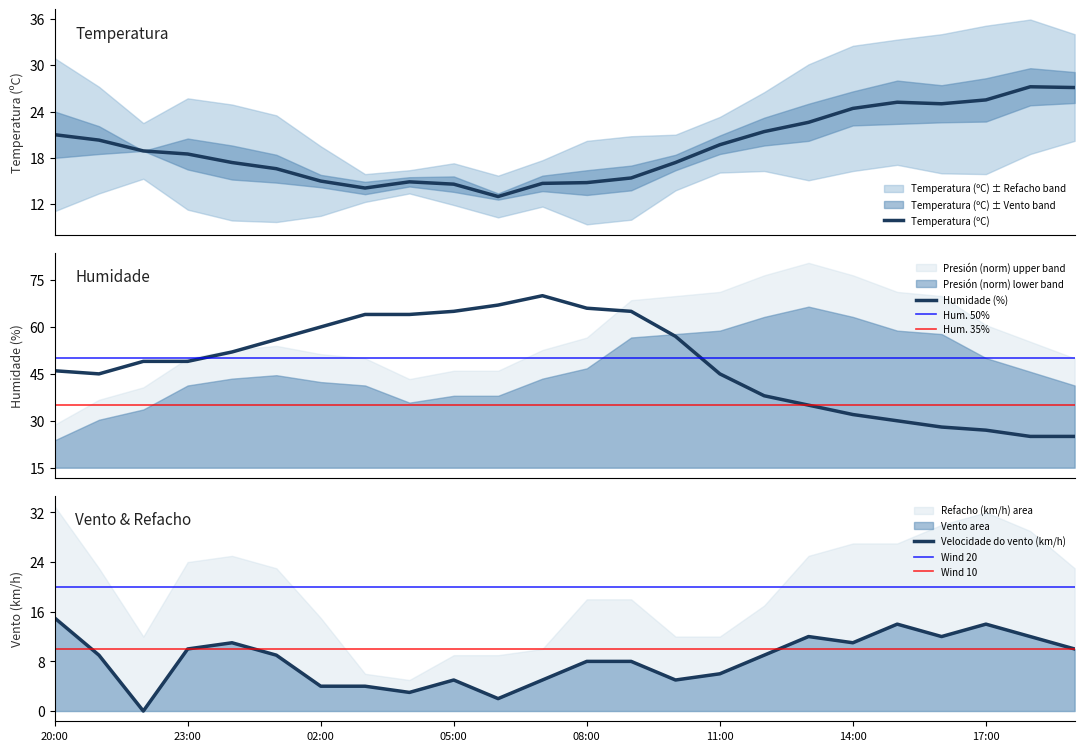

Is it true that Velocidade do vento (km/h) equals 10.1 at 11:00?

False